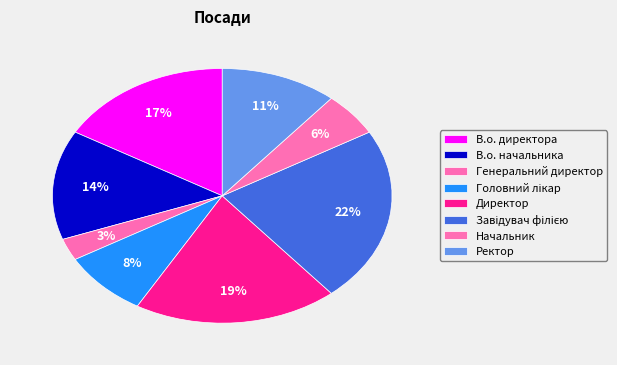

How many segments does this pie chart have?

8